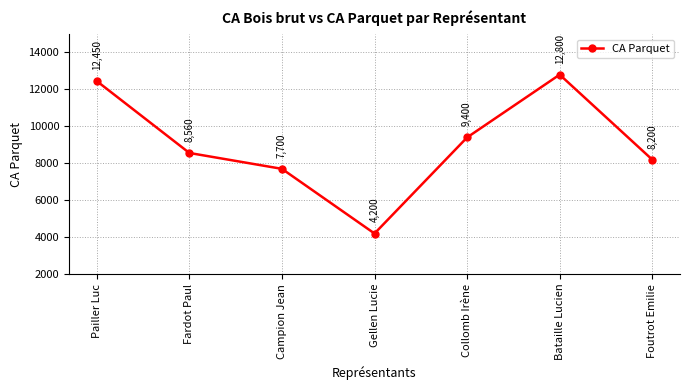

How many data points are less than 8560?

3